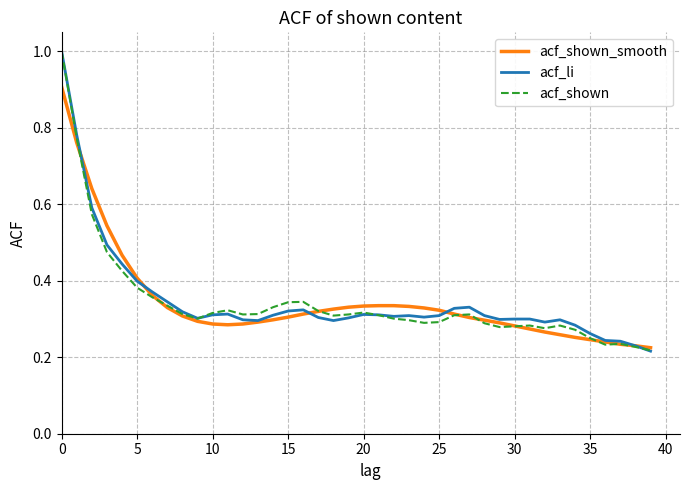

What is the maximum value for acf_shown_smooth?

0.9